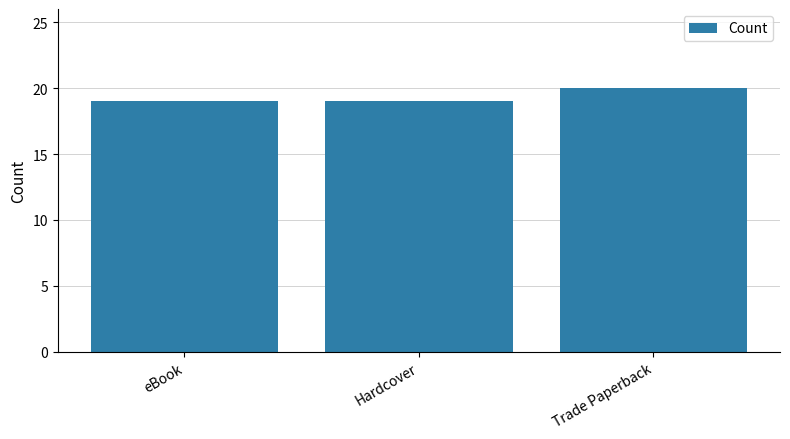

What is the maximum value shown in the chart?

20